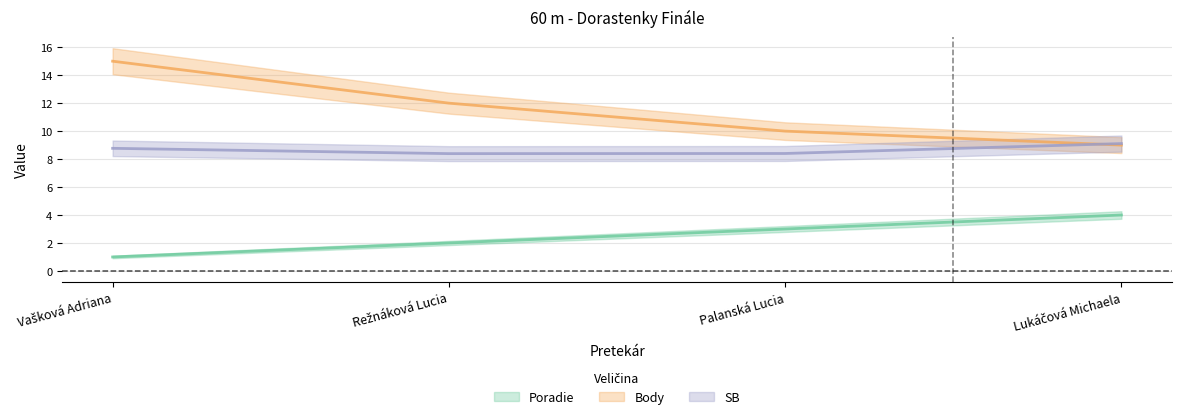

What is the label of the 1st point from the right?

Lukáčová Michaela